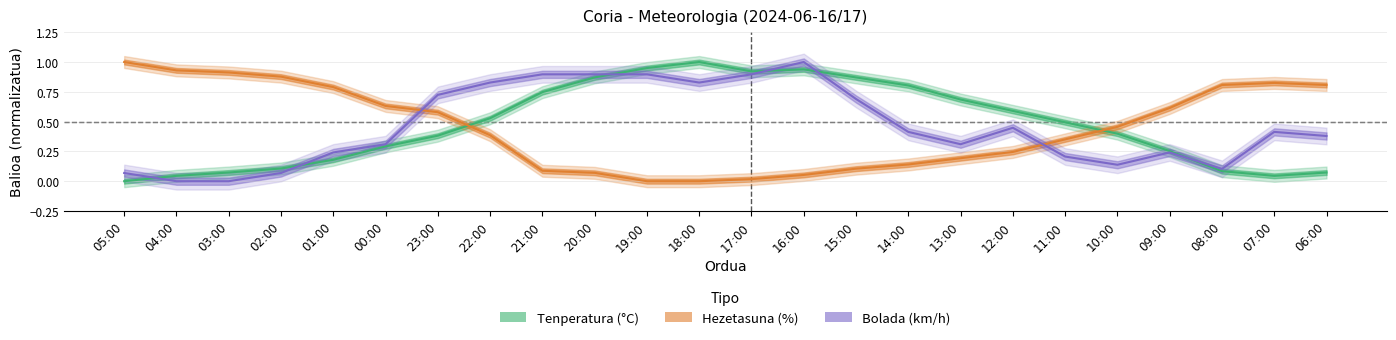

At which label is Tenperatura (°C) closest to 0?

05:00